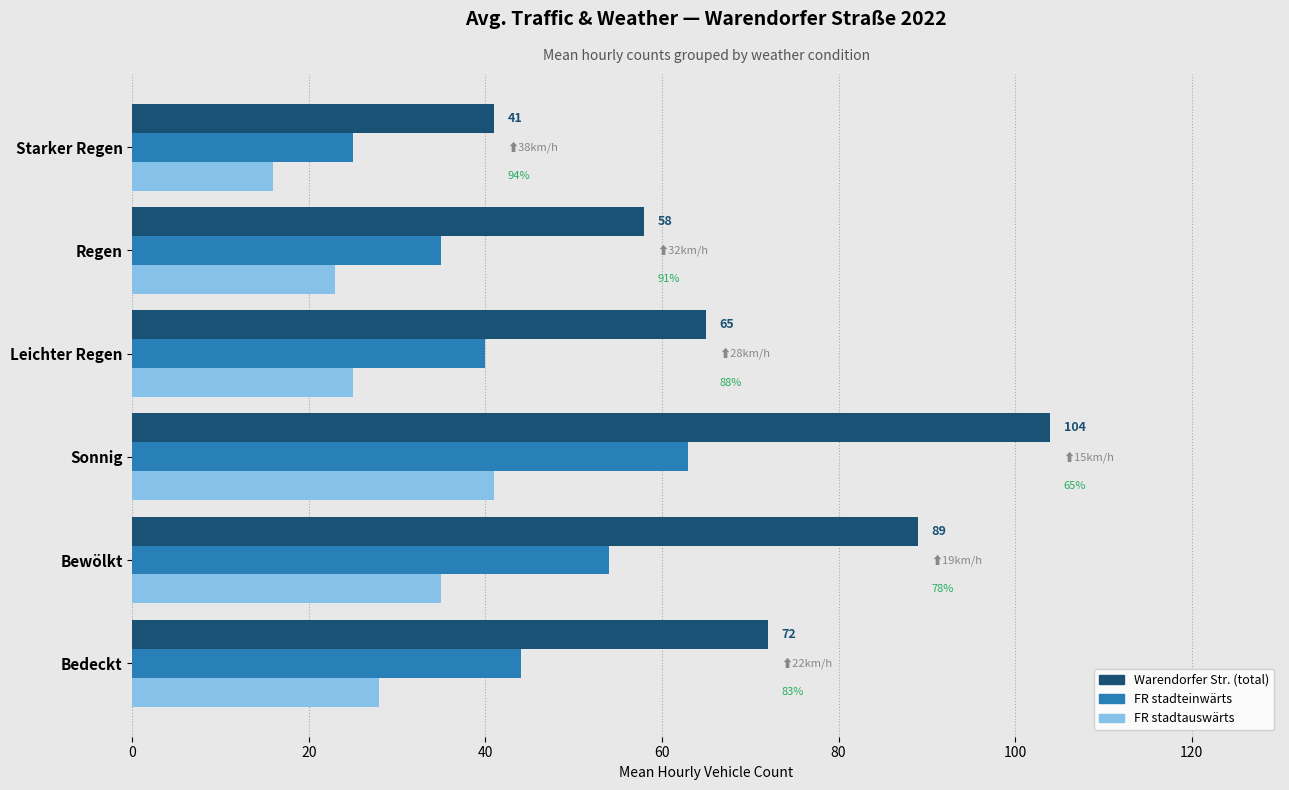

What is the average value of the FR stadteinwärts series?

44